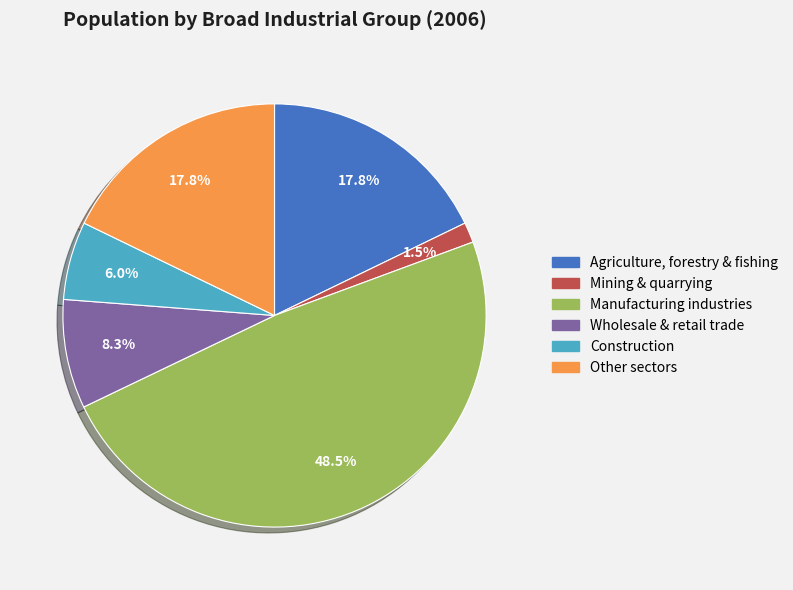

Is there a majority slice in this chart?

No